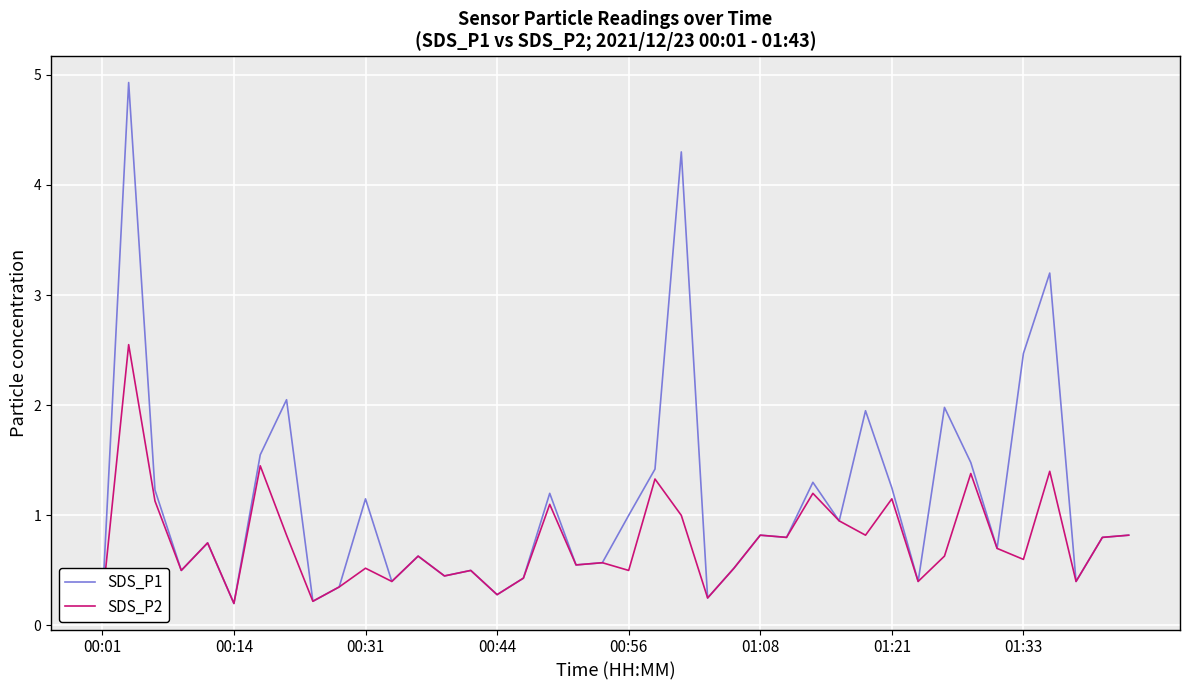

What is the maximum value shown in the chart?

4.9